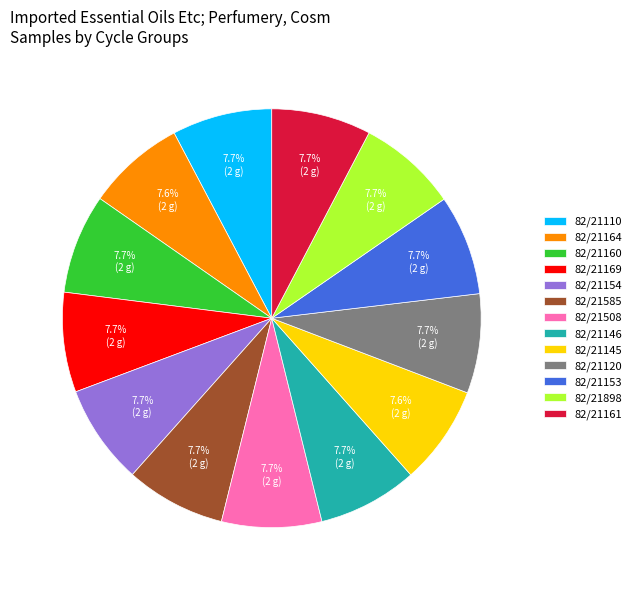

Approximately how many times larger is the value at 82/21120 compared to 82/21154?

1.0